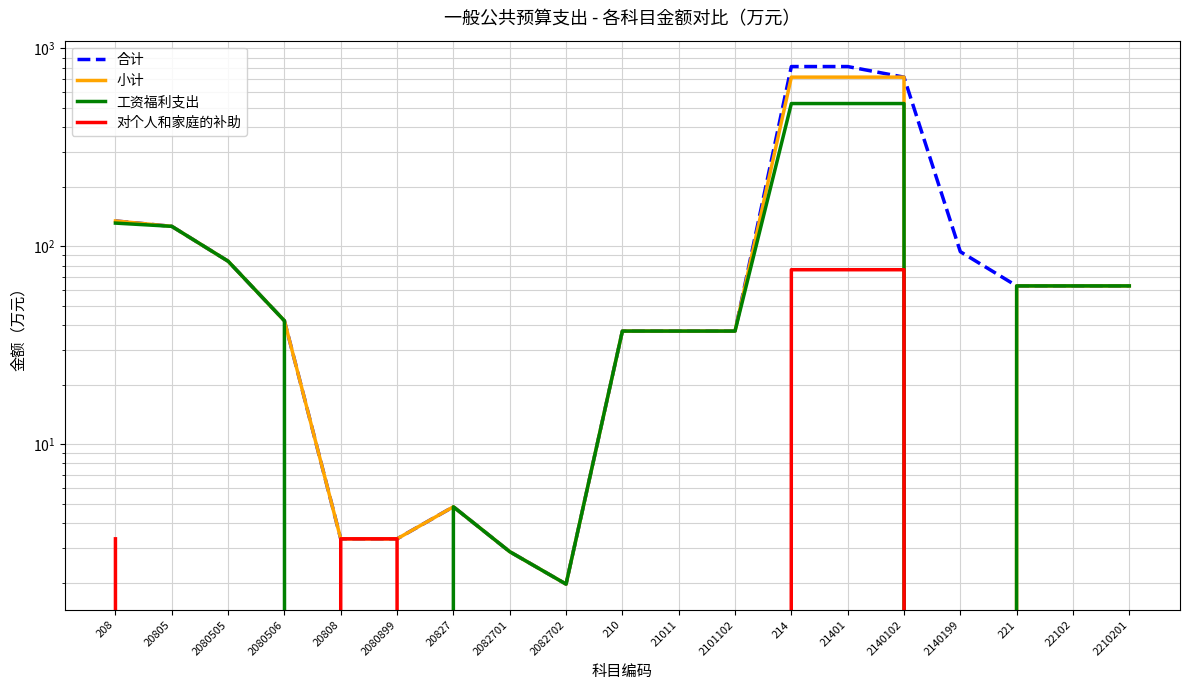

What is the sum of the 对个人和家庭的补助 values at 21401 and 2140102?

152.4